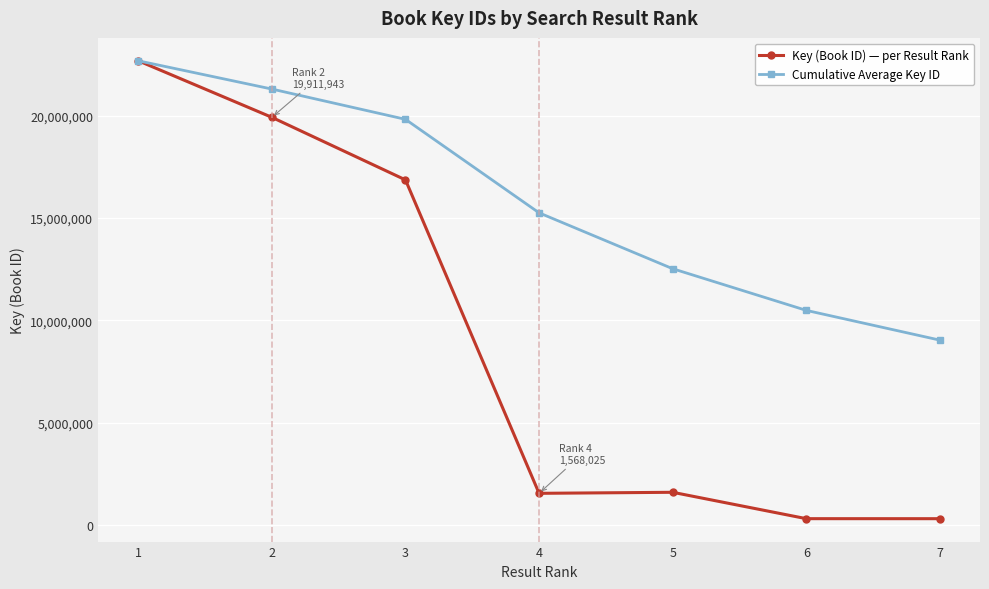

What is the value of the Cumulative Average Key ID point at the 1st from the left?

22670378.0